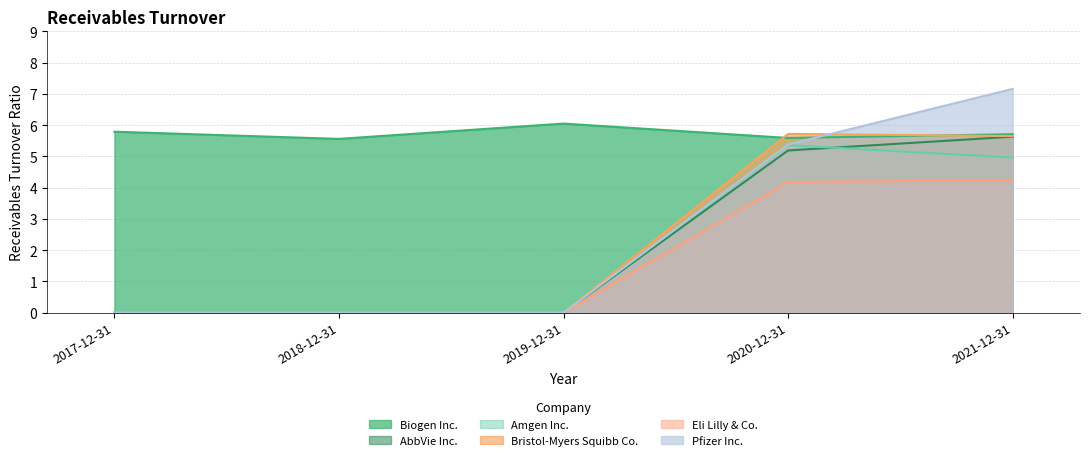

Which series has the largest range (max minus min)?

Pfizer Inc.